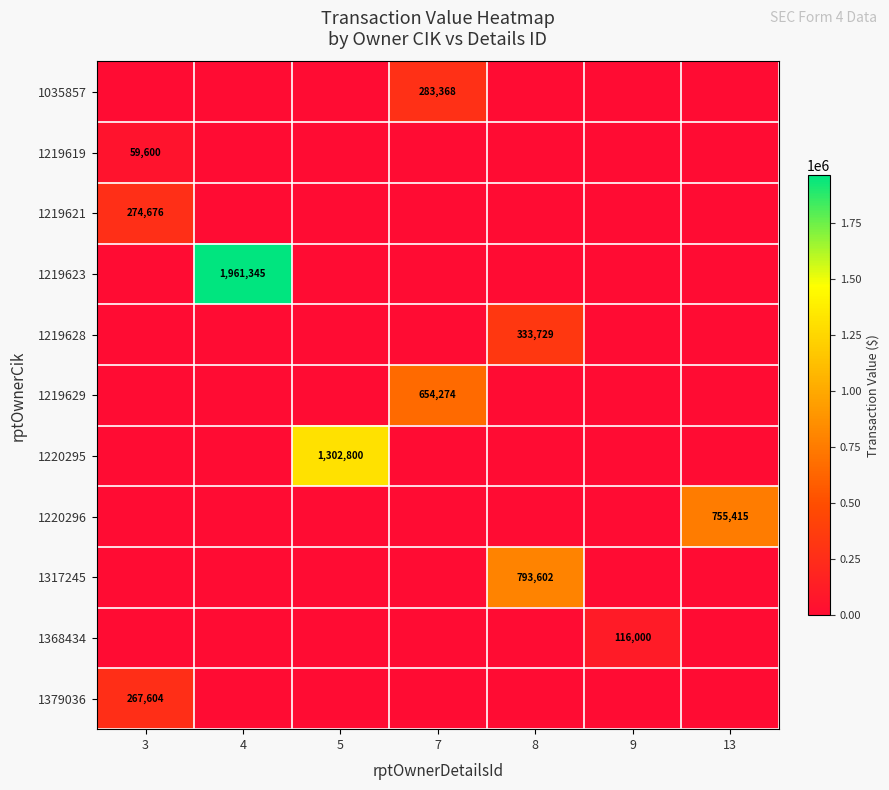

List the labels in order of 1219619 value, largest first.

3, 4, 5, 7, 8, 9, 13